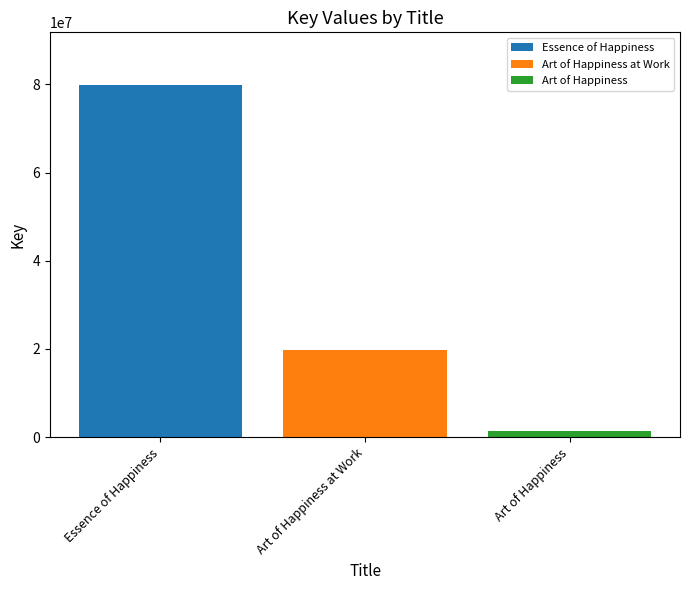

True or false: Art of Happiness at Work has a value of 19851231 at Art of Happiness at Work.

True